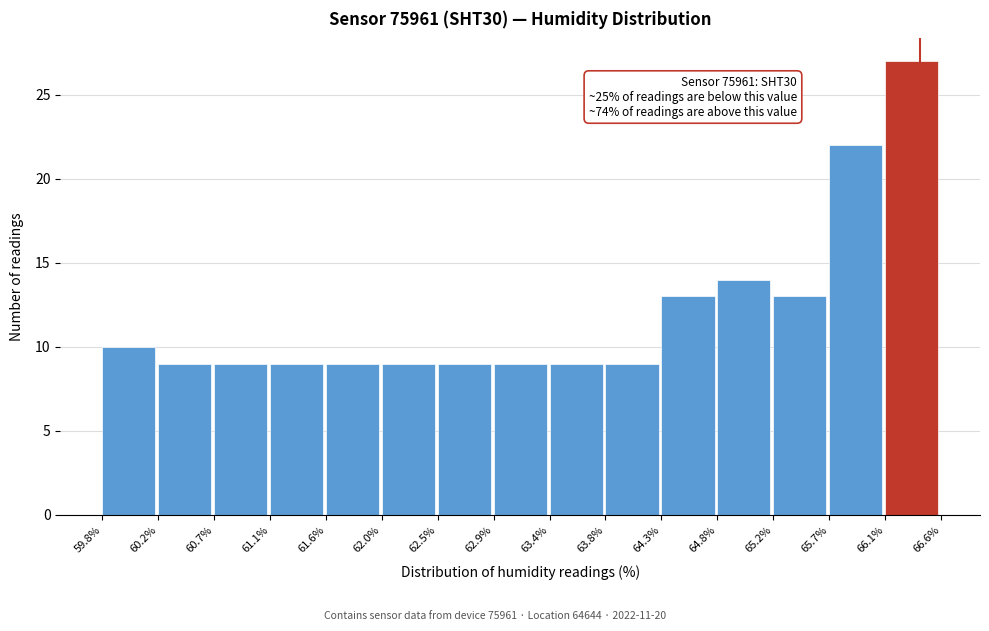

Which range on the x-axis has the tallest bar?

66.1% to 66.6%